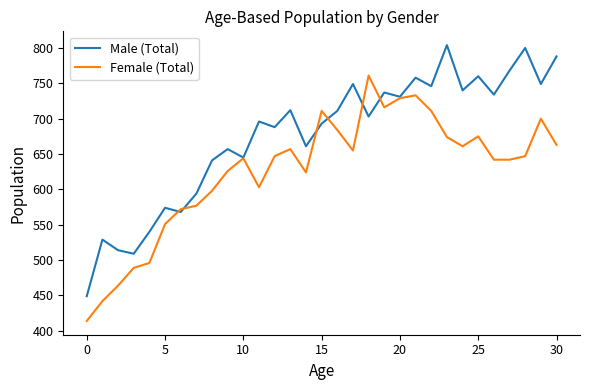

What is the minimum value for Female (Total)?

414